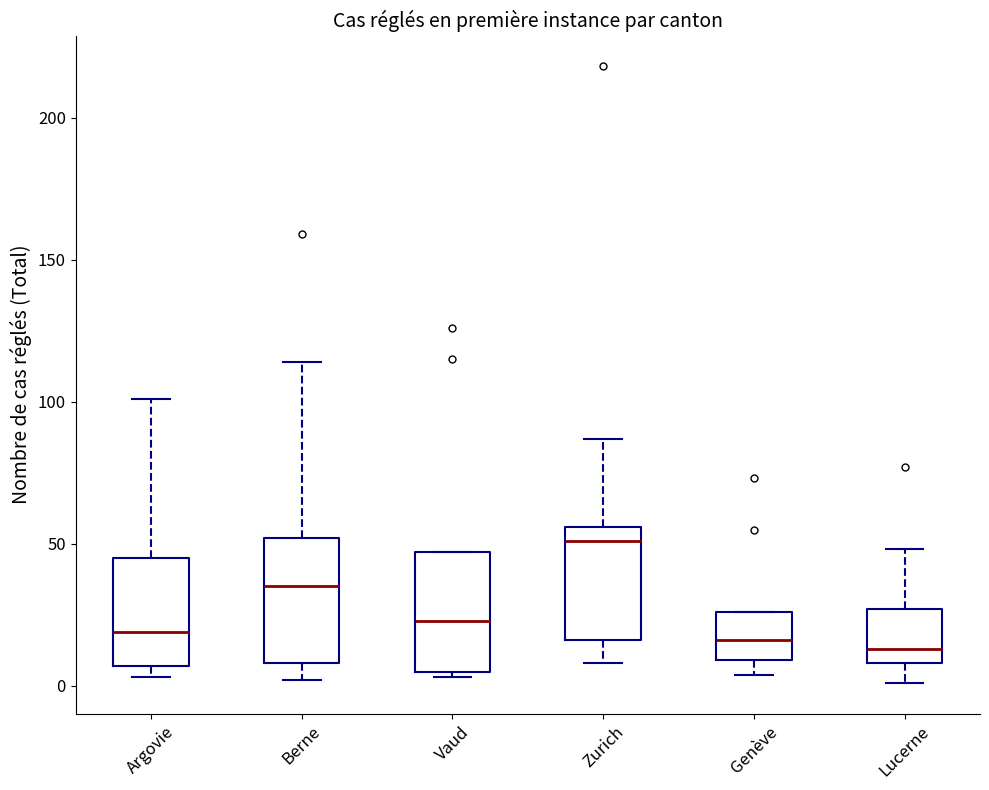

Where is the lower edge of the box for Argovie on the y-axis? The values are not printed on the chart, so give them approximately, as read against the axis.

5